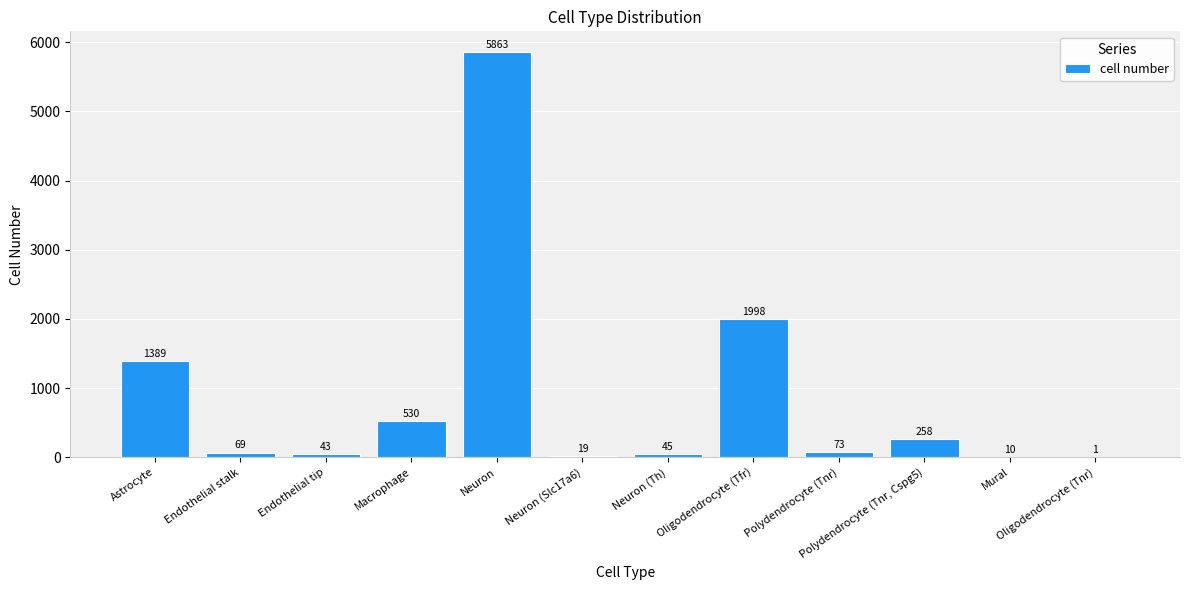

What is the sum of the values at Astrocyte and Endothelial tip?

1432